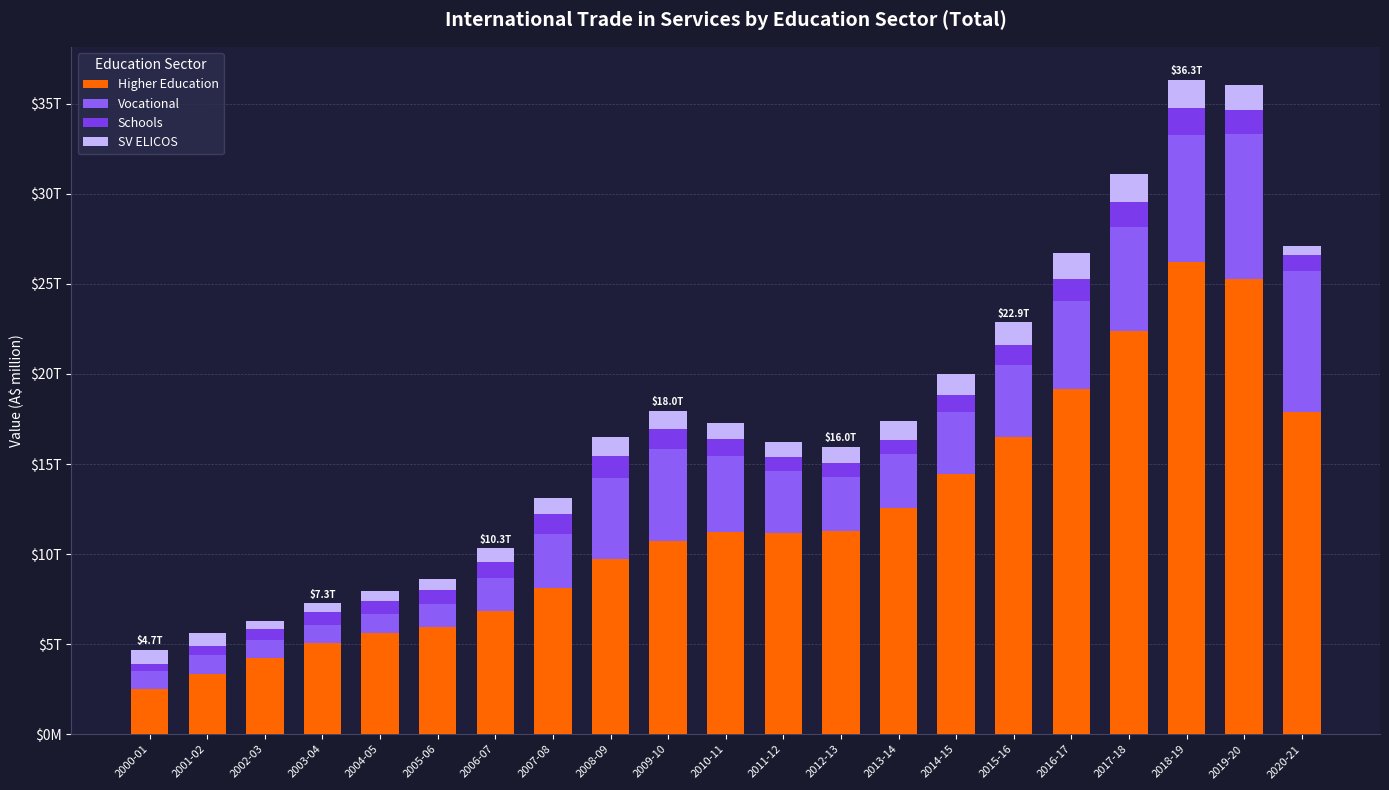

What is the sum of all SV ELICOS values?

20003